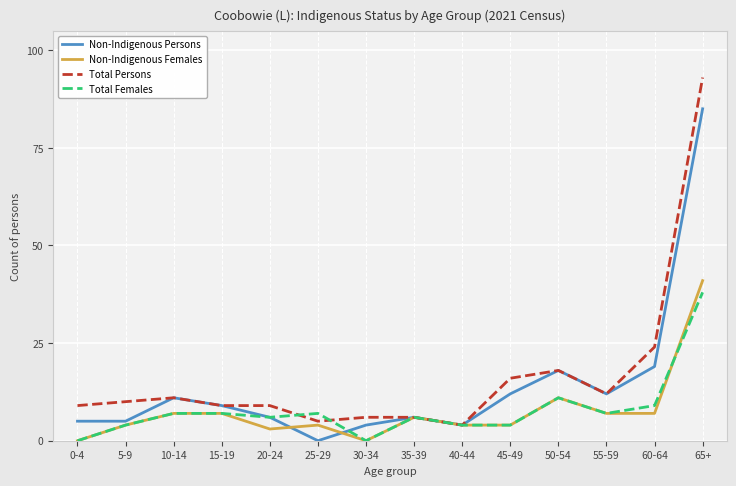

What is the greatest value displayed?

93